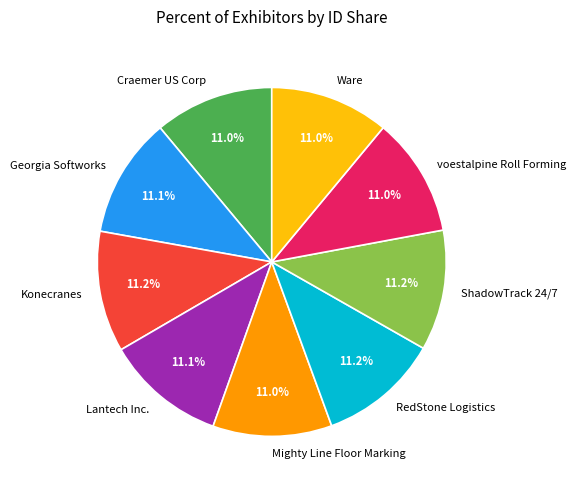

Approximately how many times larger is the value at Lantech Inc. compared to RedStone Logistics?

1.0